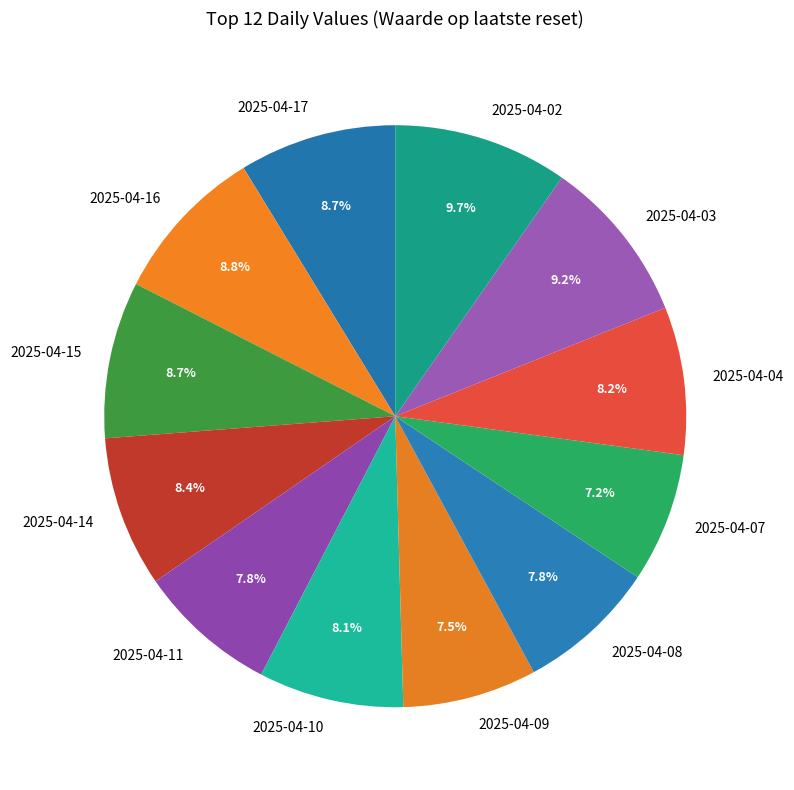

Does any single category account for the majority?

No